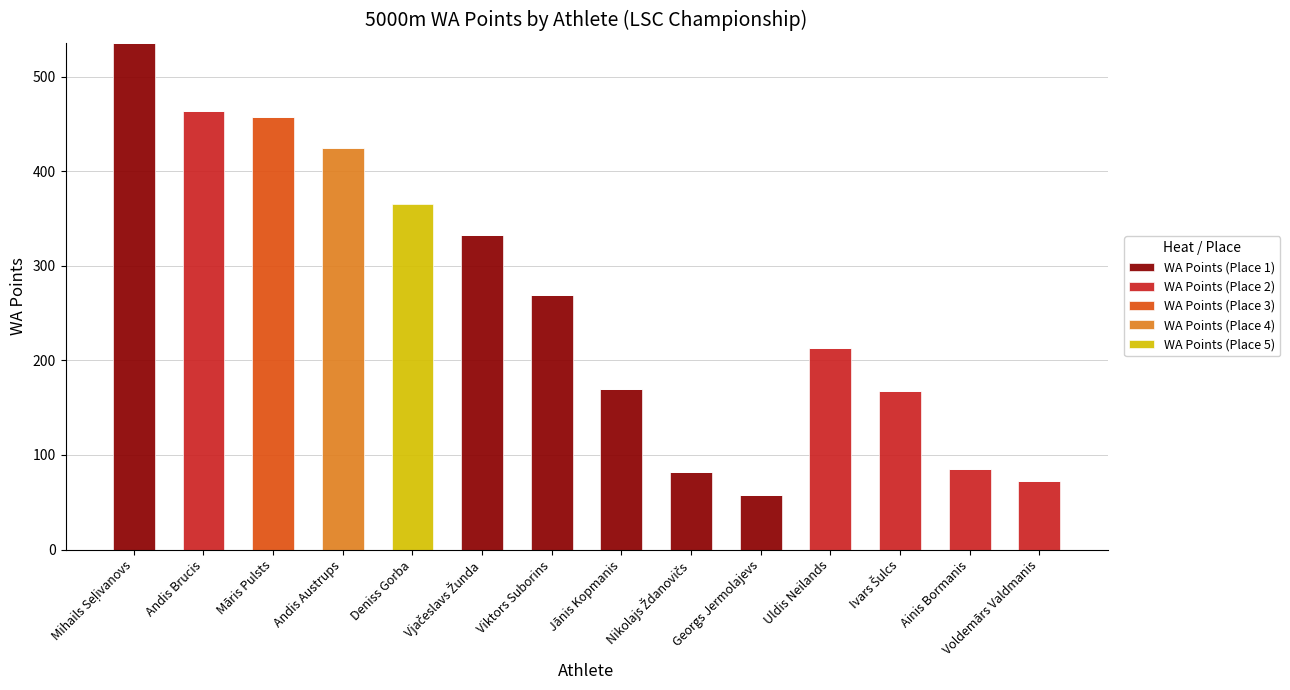

What is the total value across all series at Andis Austrups?

425